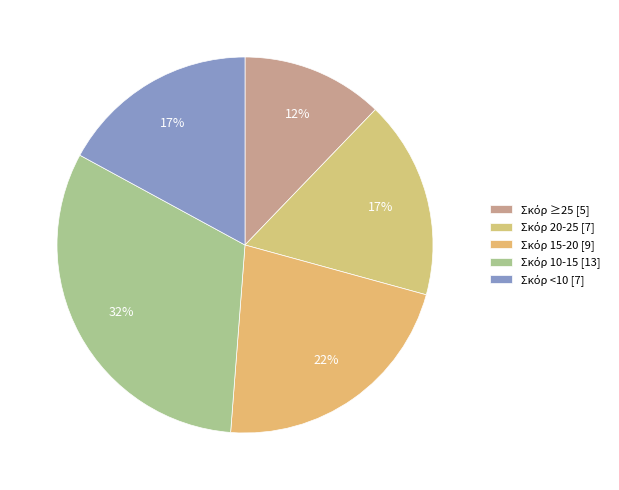

Count the number of slices in the pie.

5